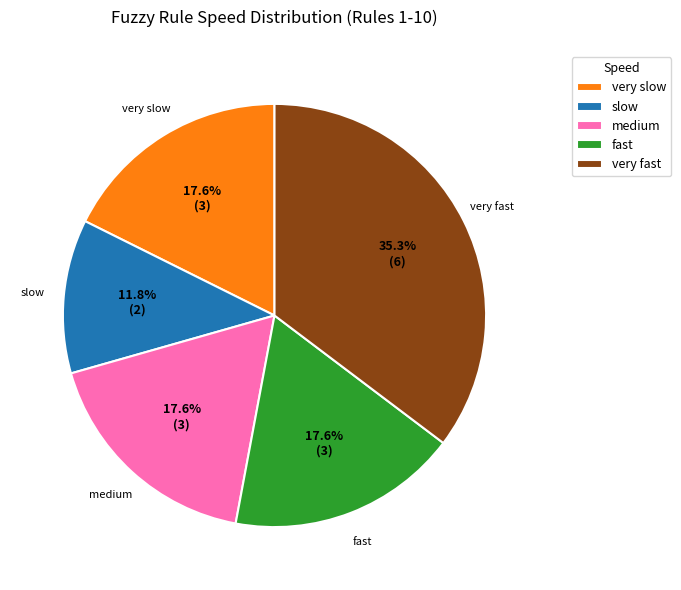

Is slow the majority of the pie?

No